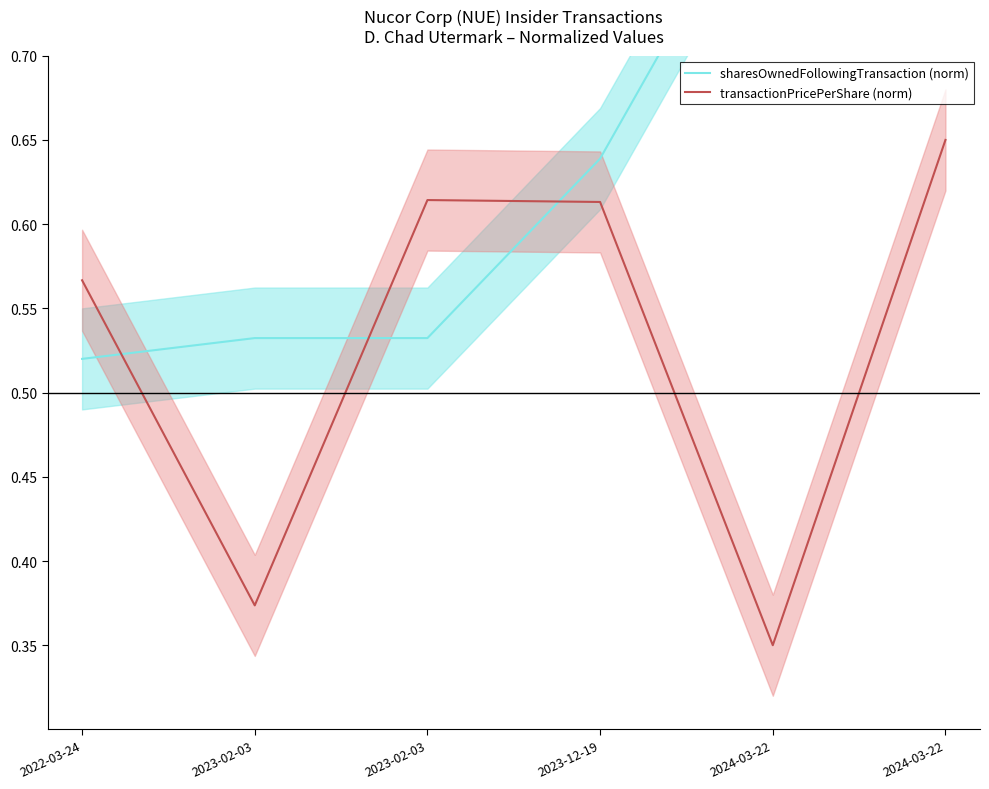

True or false: transactionPricePerShare (norm) and sharesOwnedFollowingTransaction (norm) cross at least once.

True